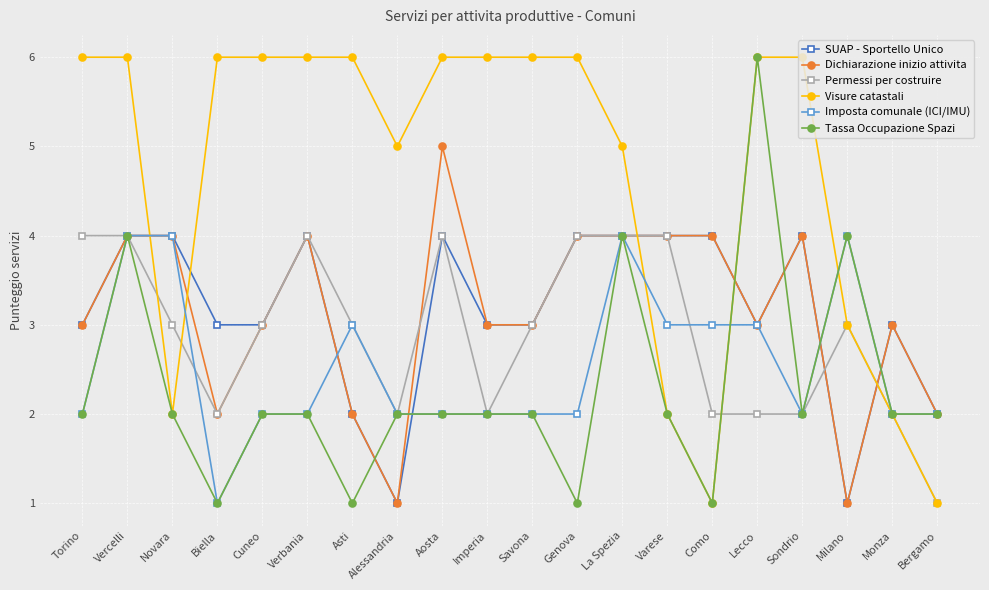

Is the value of Dichiarazione inizio attivita at Asti greater than the value of Visure catastali at Sondrio?

No